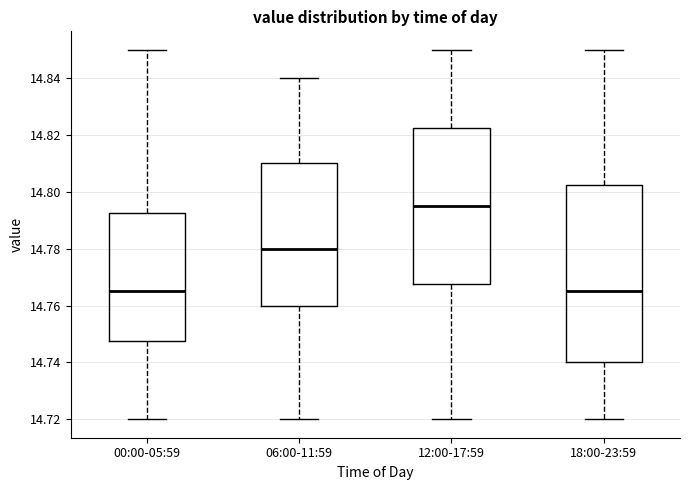

Where does the lower whisker of the box for 06:00-11:59 end on the y-axis? The values are not printed on the chart, so give them approximately, as read against the axis.

14.720